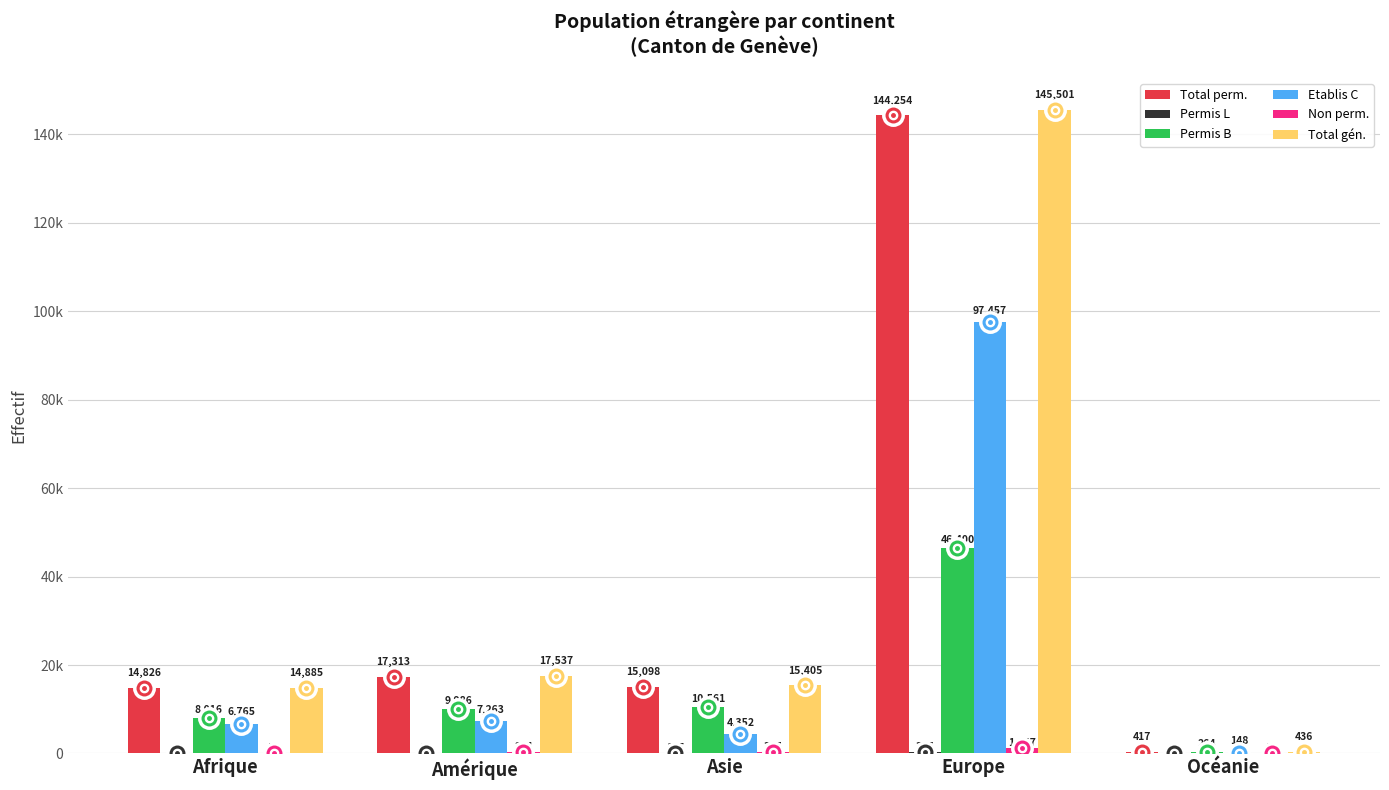

Which category has the lowest value across all series?

Océanie